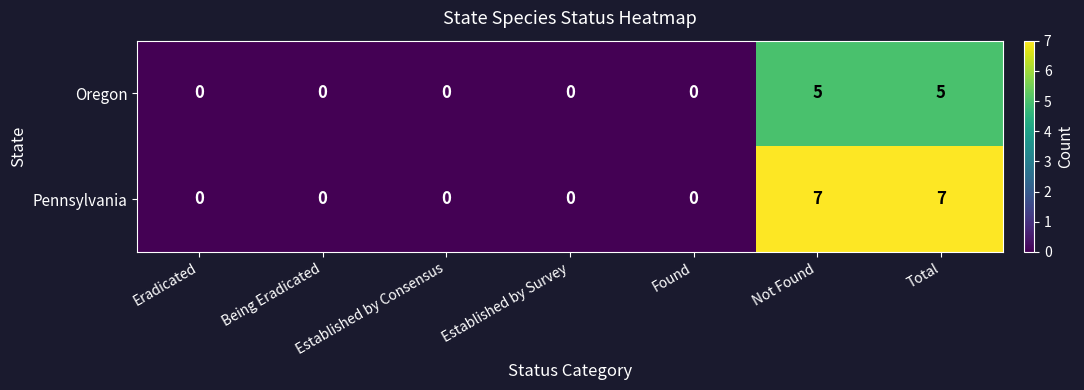

What is the maximum value for Pennsylvania?

7